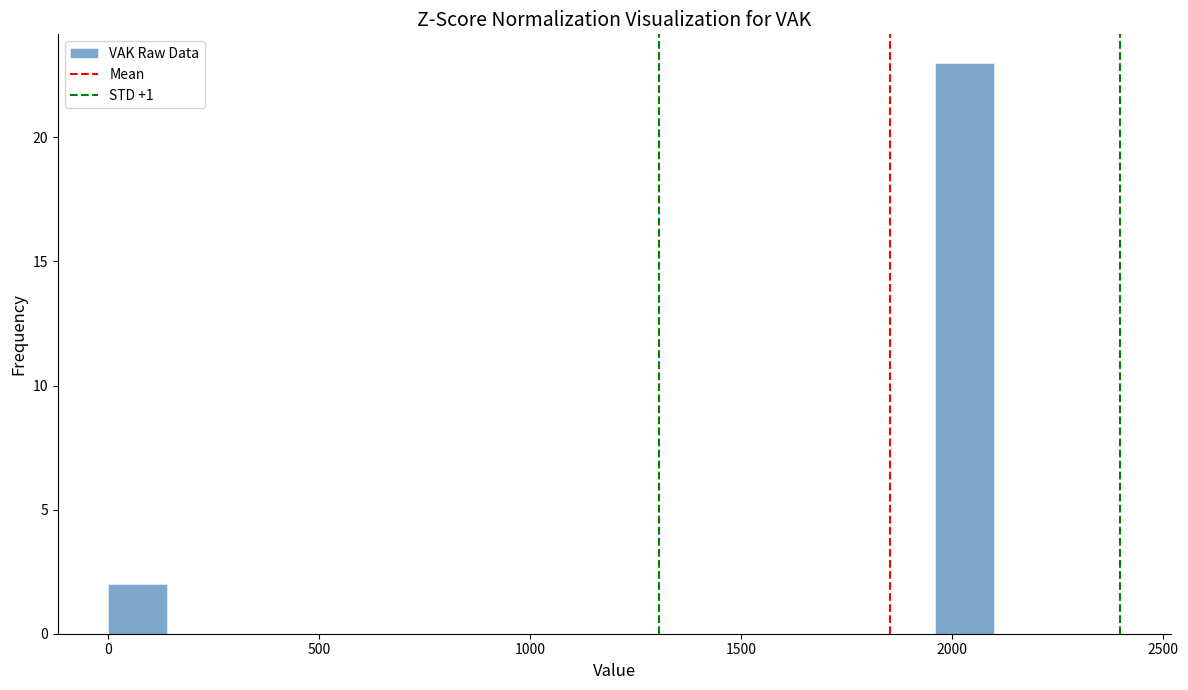

Read against the x-axis, roughly where is the centre of the tallest bar?

2050